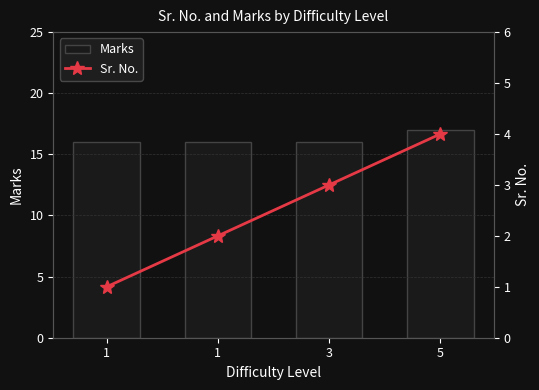

What is the value of the Sr. No. bar at the 2nd from the left?

1